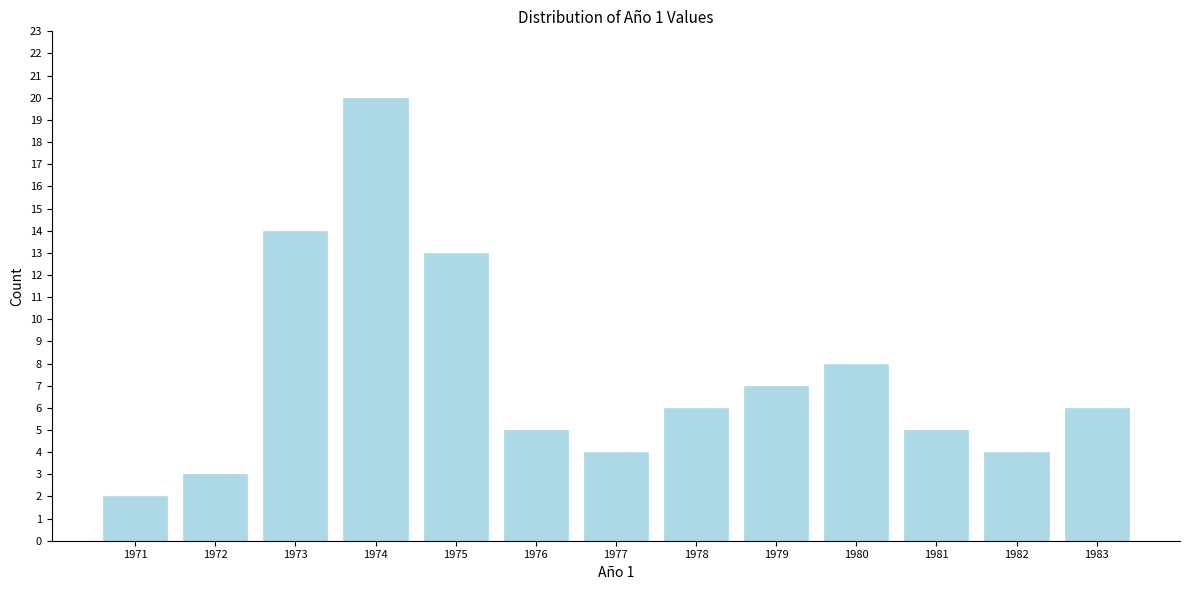

Reading left to right, what are all the values shown in this chart?

2	3	14	20	13	5	4	6	7	8	5	4	6